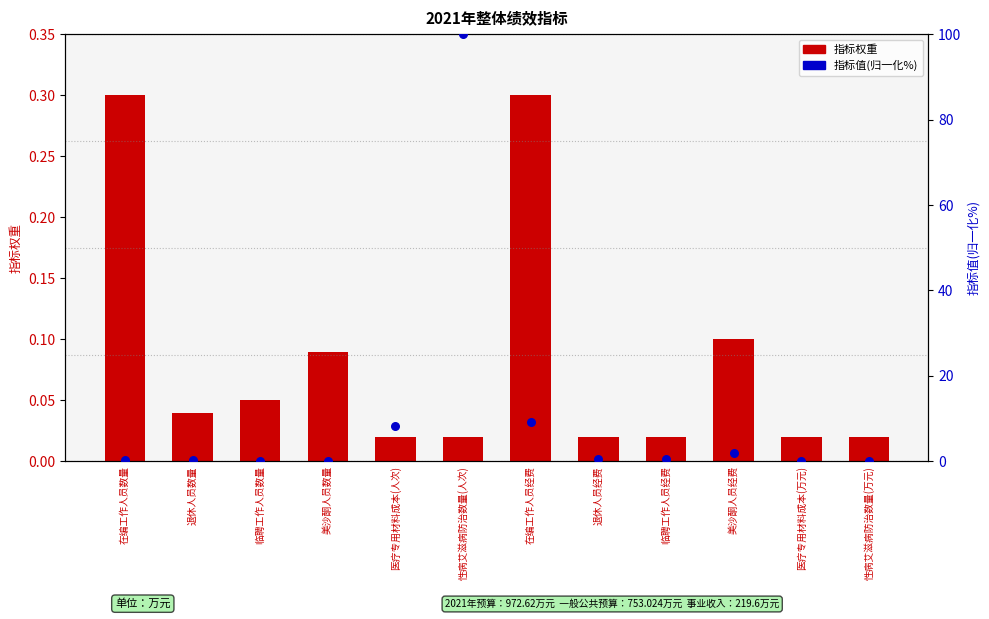

What is the total value across all series at 性病艾滋病防治数量(人次)?

100.0